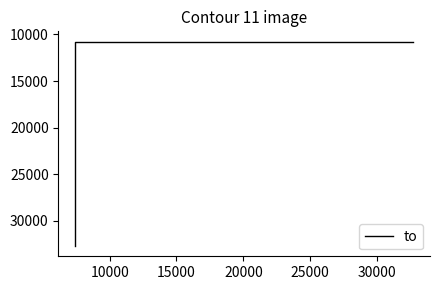

What is the minimum value shown in the chart?

10762